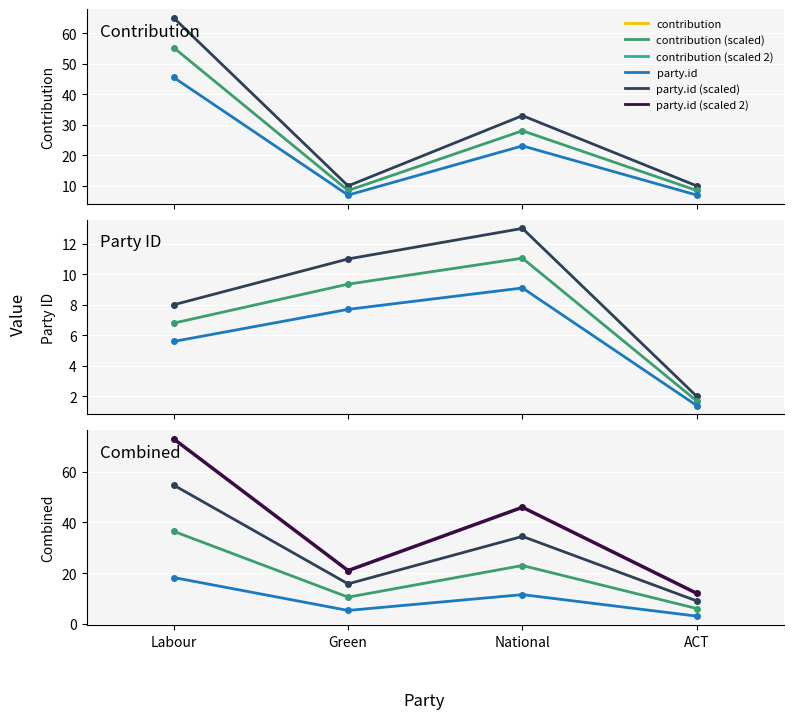

Which has a higher value, Green or Labour?

Labour